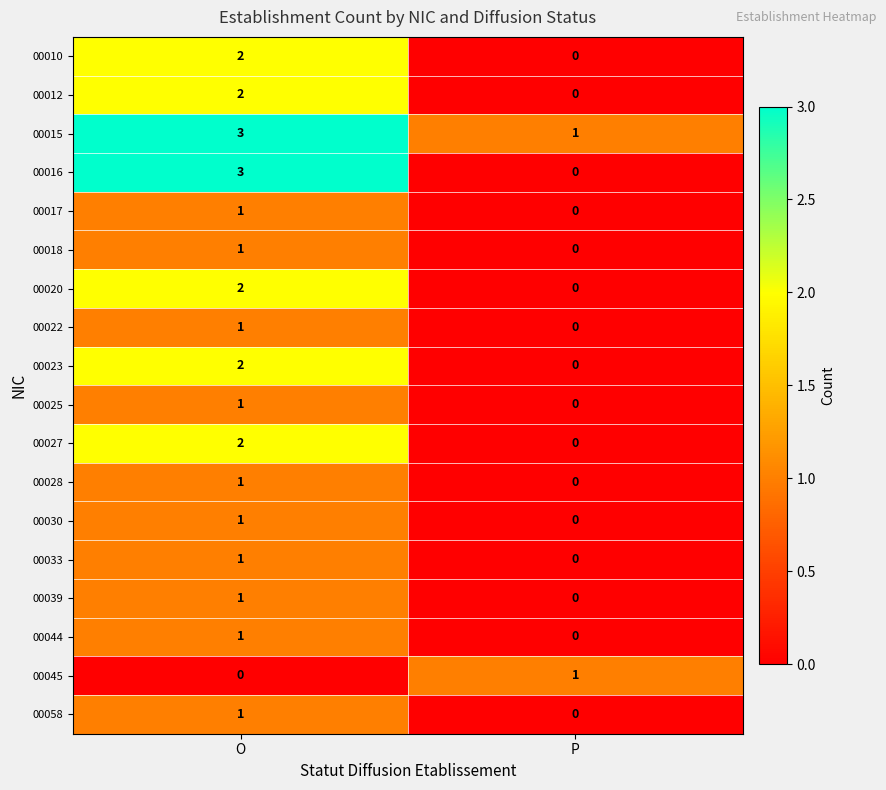

Which series has the widest spread of values?

00016